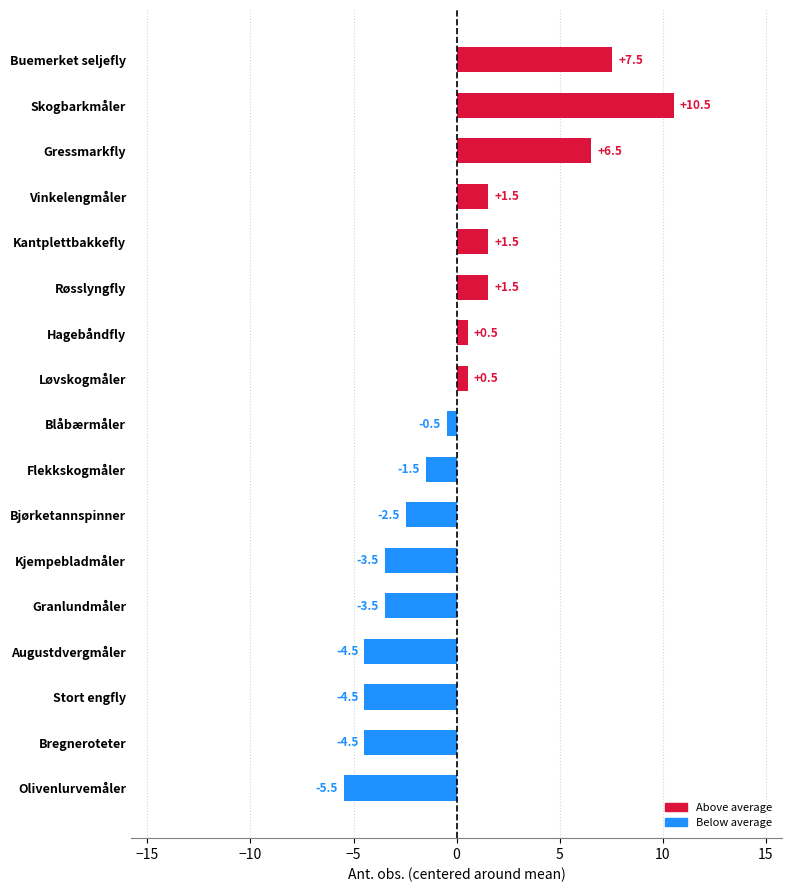

What is the difference between the maximum and minimum values?

16.0